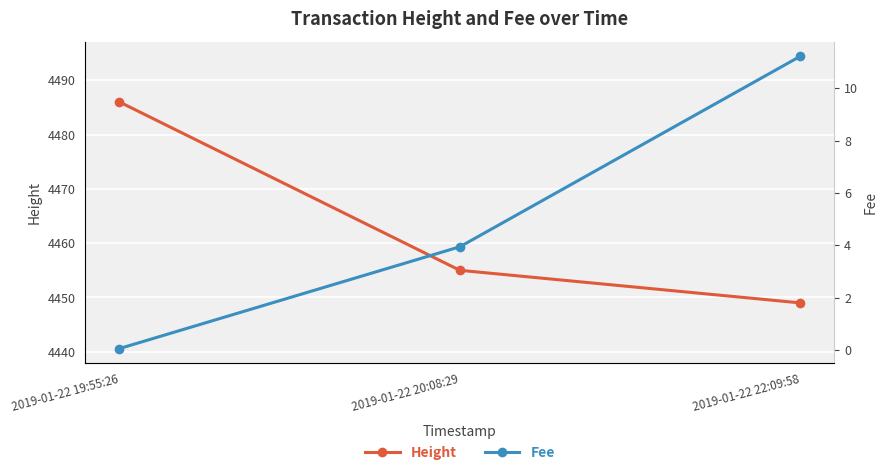

The Fee series shows 2.3 at 2019-01-22 20:08:29. True or false?

False